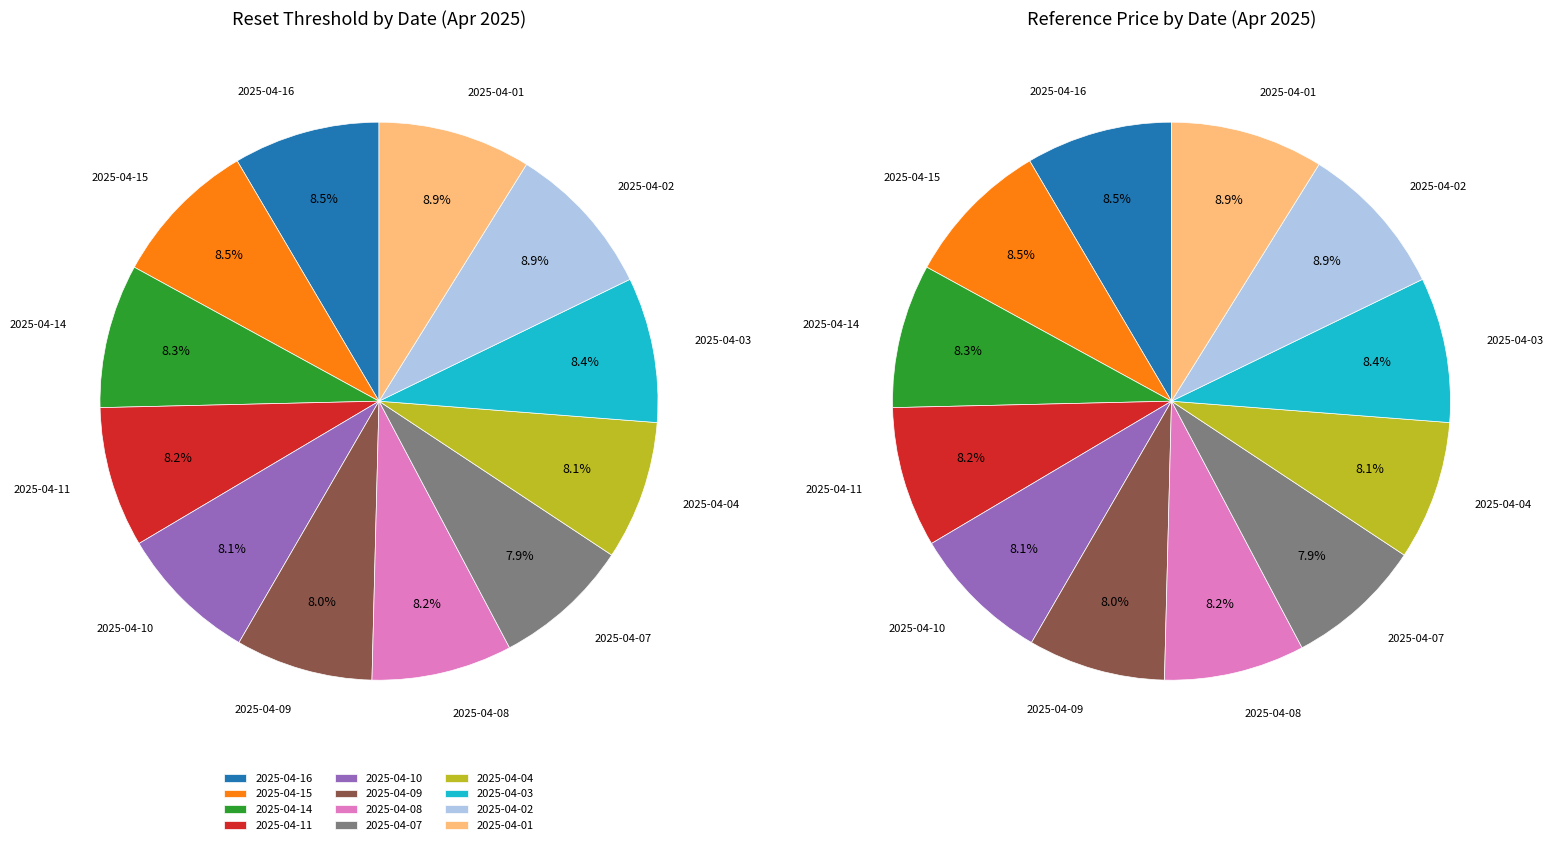

Is there a majority slice in this chart?

No